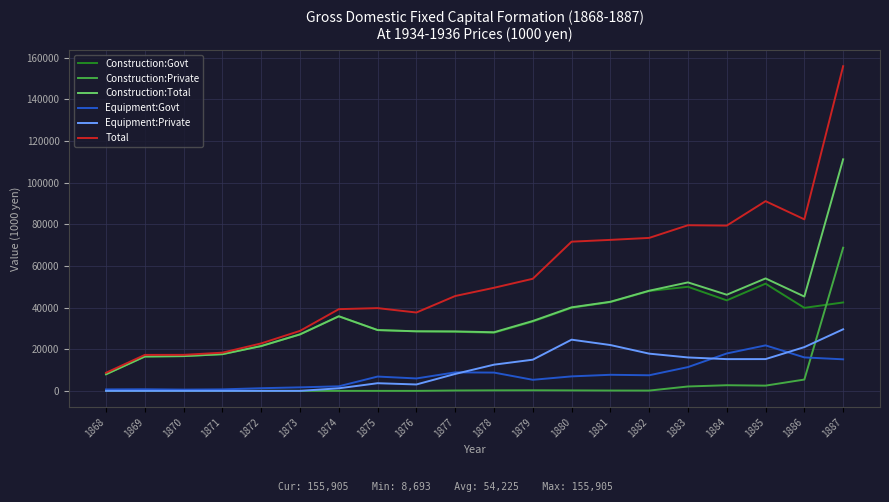

The value of Equipment:Govt at 1885 is 29346. True or false?

False